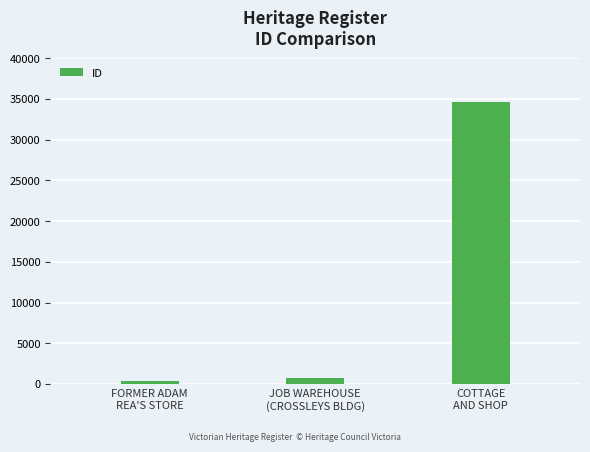

What is the minimum value shown in the chart?

308